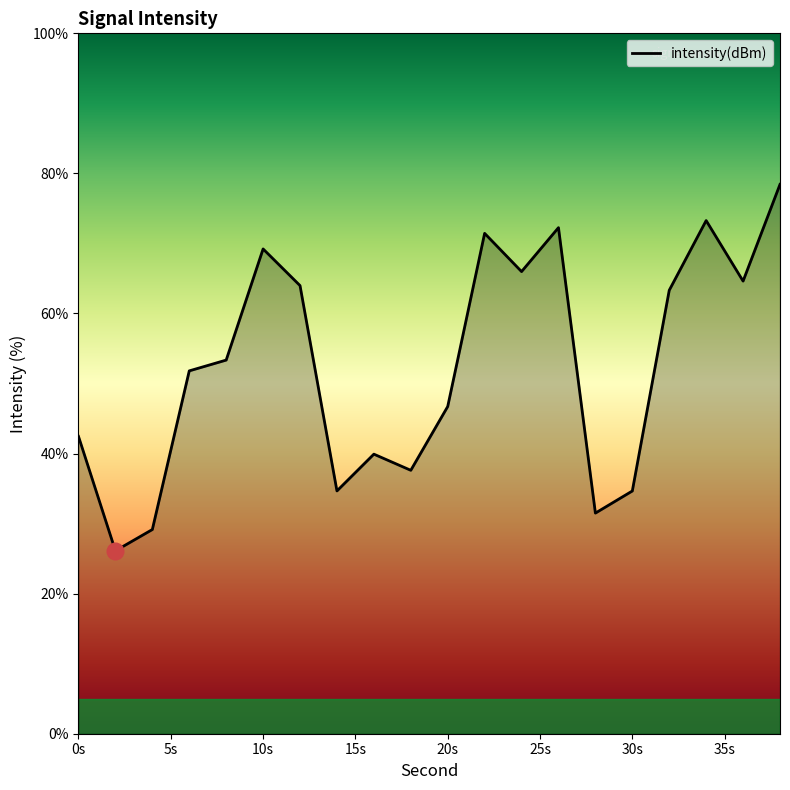

What is the greatest value displayed?

78.4